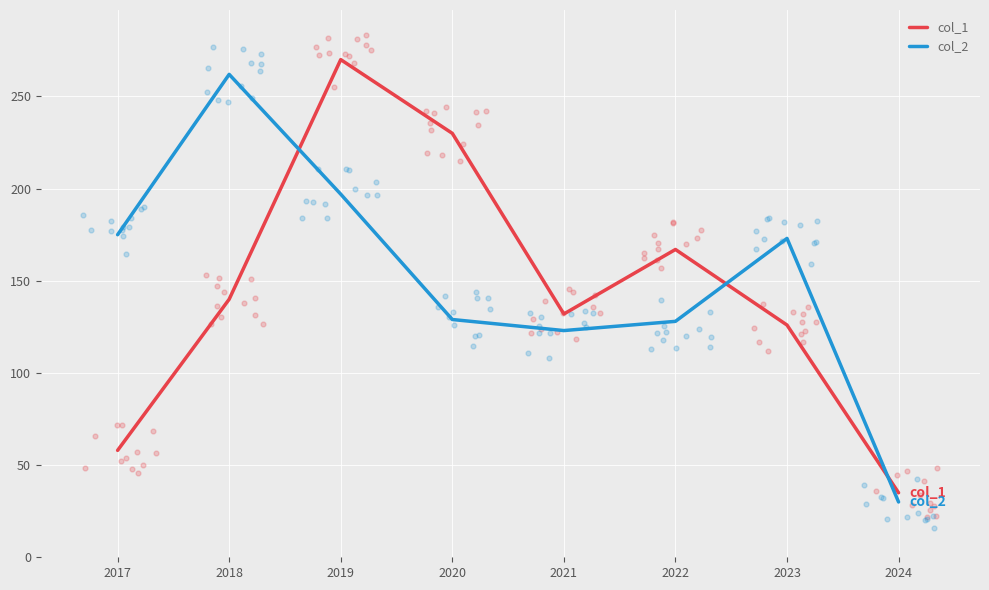

At how many categories does at least one series exceed 68?

7